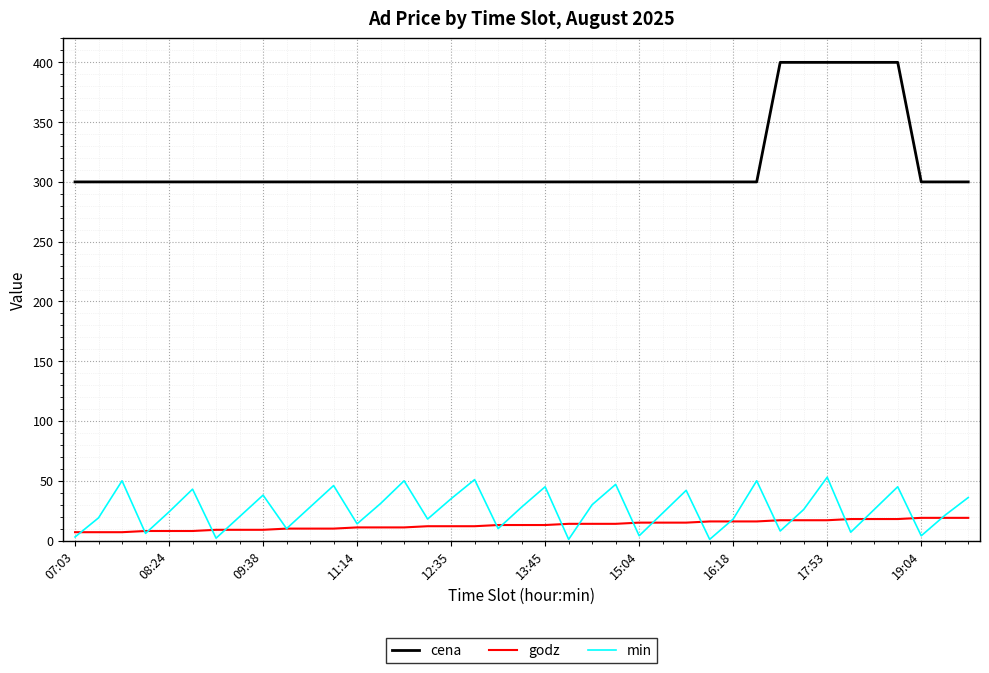

What is the greatest value displayed?

400